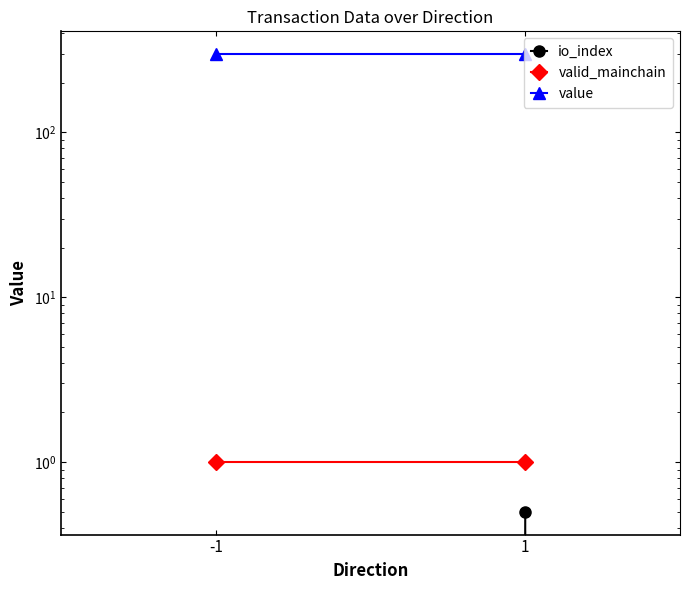

What is the total value across all series at 1?

299.6